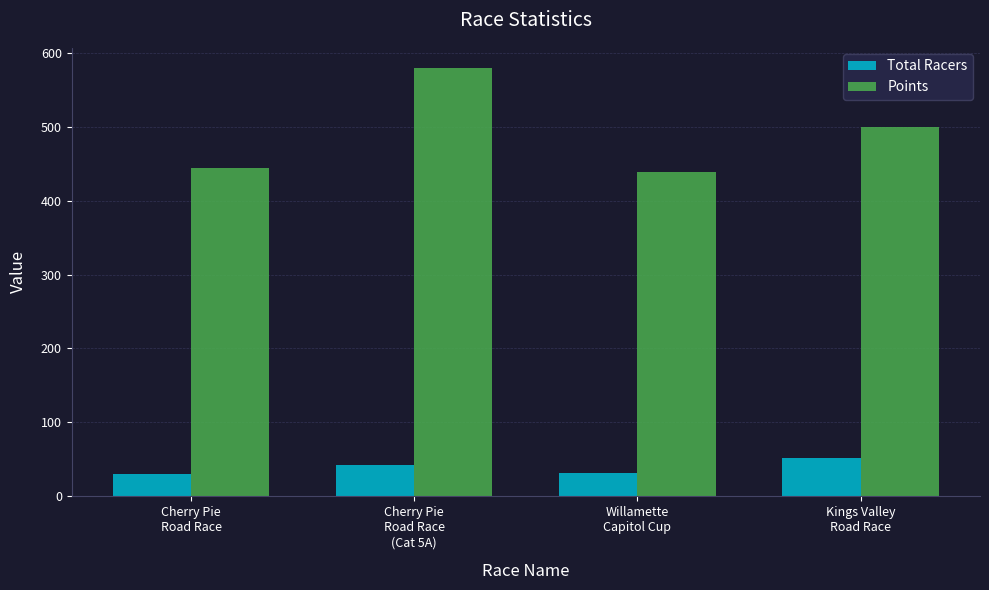

What is the difference between the maximum and minimum values in the Total Racers series?

22.0